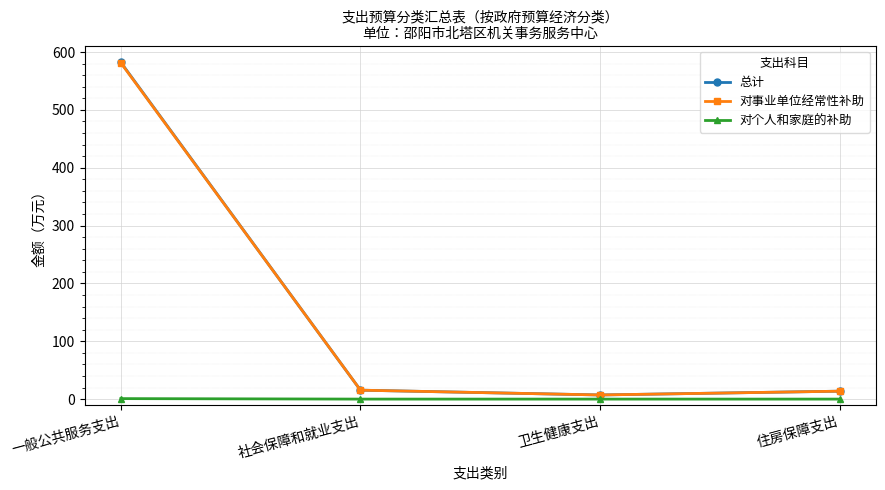

What is the sum of the 对事业单位经常性补助 values at 住房保障支出 and 一般公共服务支出?

595.0